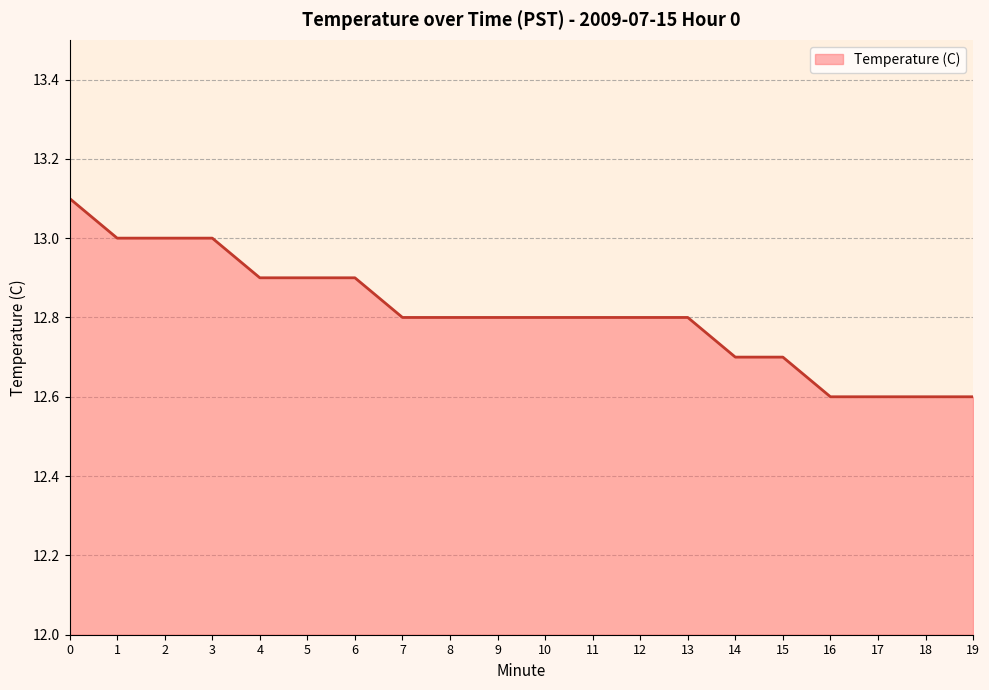

Reading left to right, extract all data points from this chart.

0=13.1	1=13.0	2=13.0	3=13.0	4=12.9	5=12.9	6=12.9	7=12.8	8=12.8	9=12.8	10=12.8	11=12.8	12=12.8	13=12.8	14=12.7	15=12.7	16=12.6	17=12.6	18=12.6	19=12.6